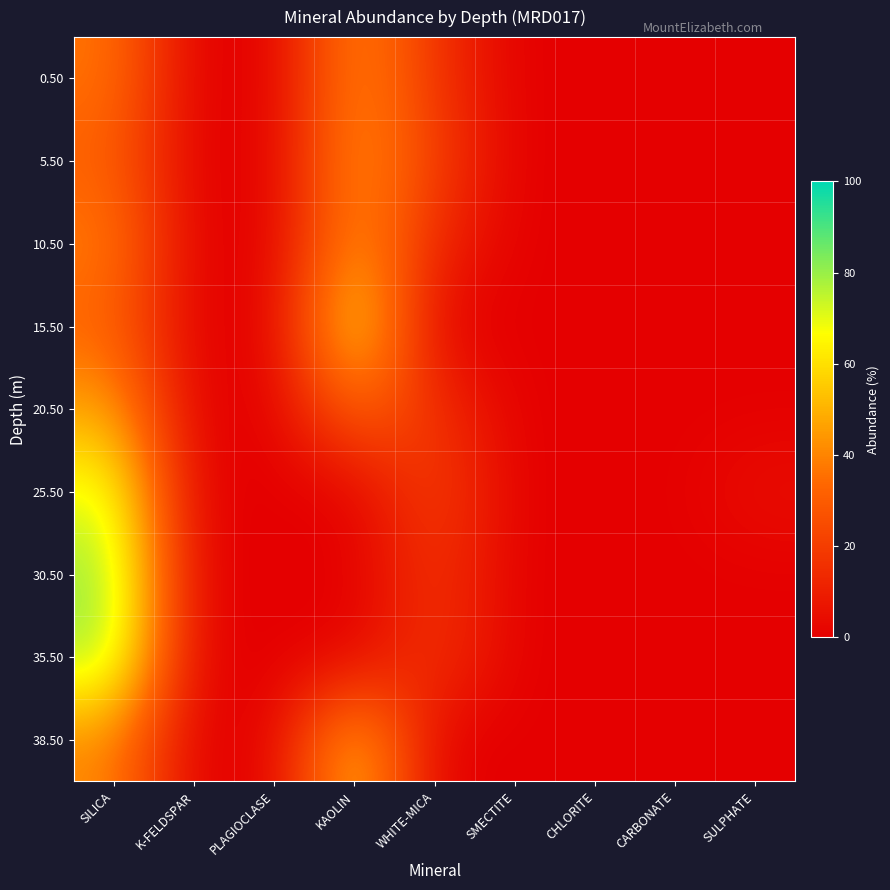

Reading left to right, what are all the values shown in this chart?

0.50: SILICA=37	K-FELDSPAR=0	PLAGIOCLASE=0	KAOLIN=44	WHITE-MICA=17	SMECTITE=0	CHLORITE=0	CARBONATE=0	SULPHATE=0
5.50: SILICA=31	K-FELDSPAR=0	PLAGIOCLASE=0	KAOLIN=46	WHITE-MICA=21	SMECTITE=0	CHLORITE=0	CARBONATE=0	SULPHATE=0
10.50: SILICA=39	K-FELDSPAR=0	PLAGIOCLASE=0	KAOLIN=46	WHITE-MICA=13	SMECTITE=0	CHLORITE=0	CARBONATE=0	SULPHATE=0
15.50: SILICA=32	K-FELDSPAR=0	PLAGIOCLASE=0	KAOLIN=67	WHITE-MICA=0	SMECTITE=0	CHLORITE=0	CARBONATE=0	SULPHATE=0
20.50: SILICA=47	K-FELDSPAR=0	PLAGIOCLASE=0	KAOLIN=35	WHITE-MICA=16	SMECTITE=0	CHLORITE=0	CARBONATE=0	SULPHATE=0
25.50: SILICA=71	K-FELDSPAR=0	PLAGIOCLASE=0	KAOLIN=0	WHITE-MICA=23	SMECTITE=0	CHLORITE=0	CARBONATE=0	SULPHATE=5
30.50: SILICA=81	K-FELDSPAR=0	PLAGIOCLASE=0	KAOLIN=0	WHITE-MICA=18	SMECTITE=0	CHLORITE=0	CARBONATE=0	SULPHATE=0
35.50: SILICA=80	K-FELDSPAR=0	PLAGIOCLASE=0	KAOLIN=0	WHITE-MICA=19	SMECTITE=0	CHLORITE=0	CARBONATE=0	SULPHATE=0
38.50: SILICA=41	K-FELDSPAR=0	PLAGIOCLASE=0	KAOLIN=58	WHITE-MICA=0	SMECTITE=0	CHLORITE=0	CARBONATE=0	SULPHATE=0